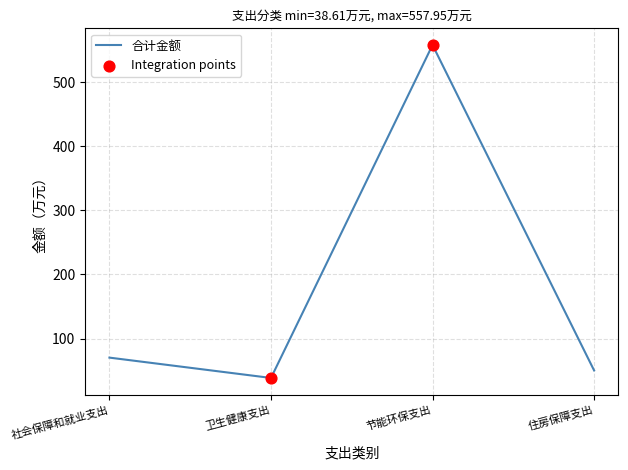

What is the ratio of the value at 节能环保支出 to the value at 社会保障和就业支出?

7.9